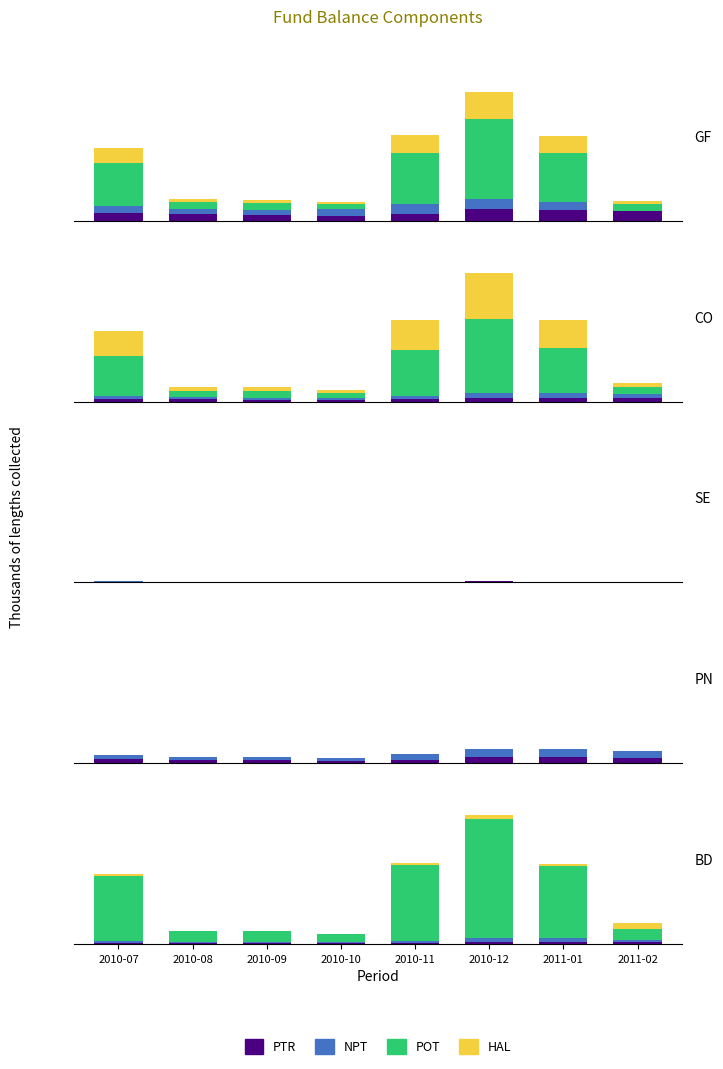

Which series has the largest range (max minus min)?

POT